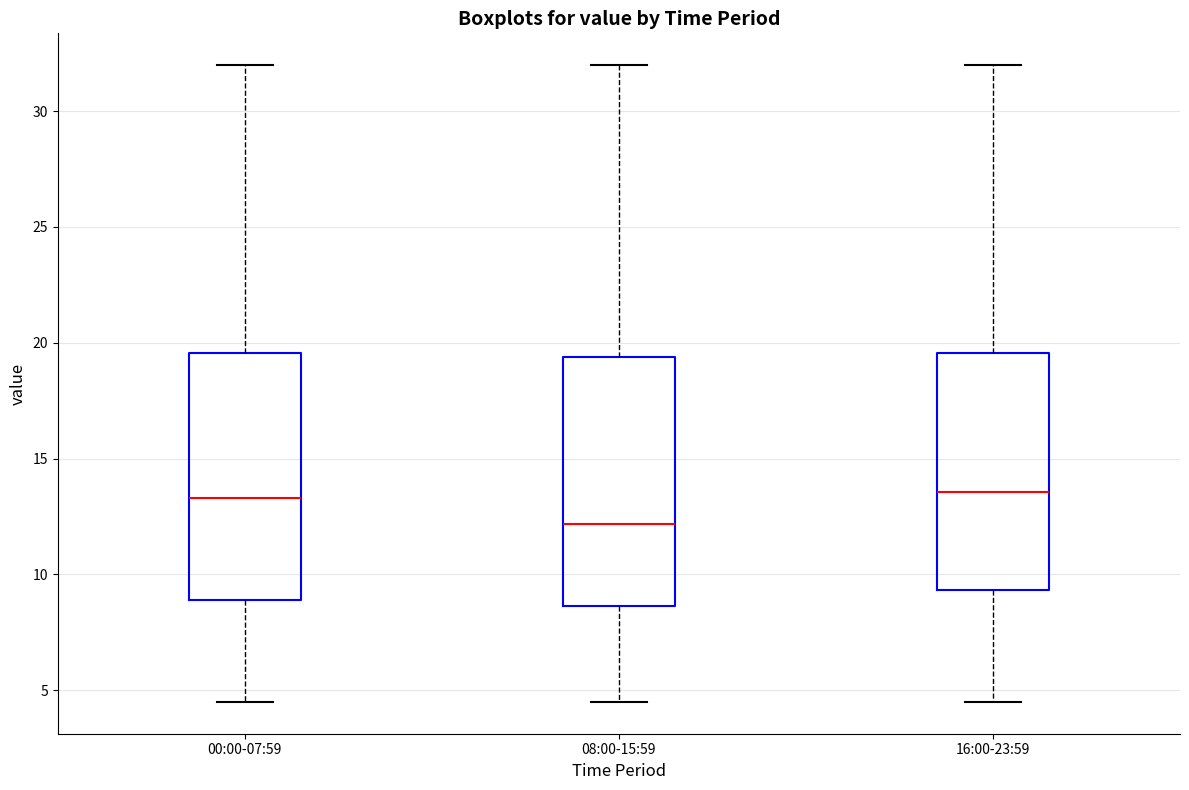

Reading left to right, read every box against the y-axis: the position of its median line, the range the box covers, and the ends of its whiskers. The values are not printed on the chart, so give them approximately, as read against the axis.

00:00-07:59: median 13.5, box 9.0 to 19.5, whiskers 4.5 to 32.0
08:00-15:59: median 12.0, box 8.5 to 19.5, whiskers 4.5 to 32.0
16:00-23:59: median 13.5, box 9.5 to 19.5, whiskers 4.5 to 32.0